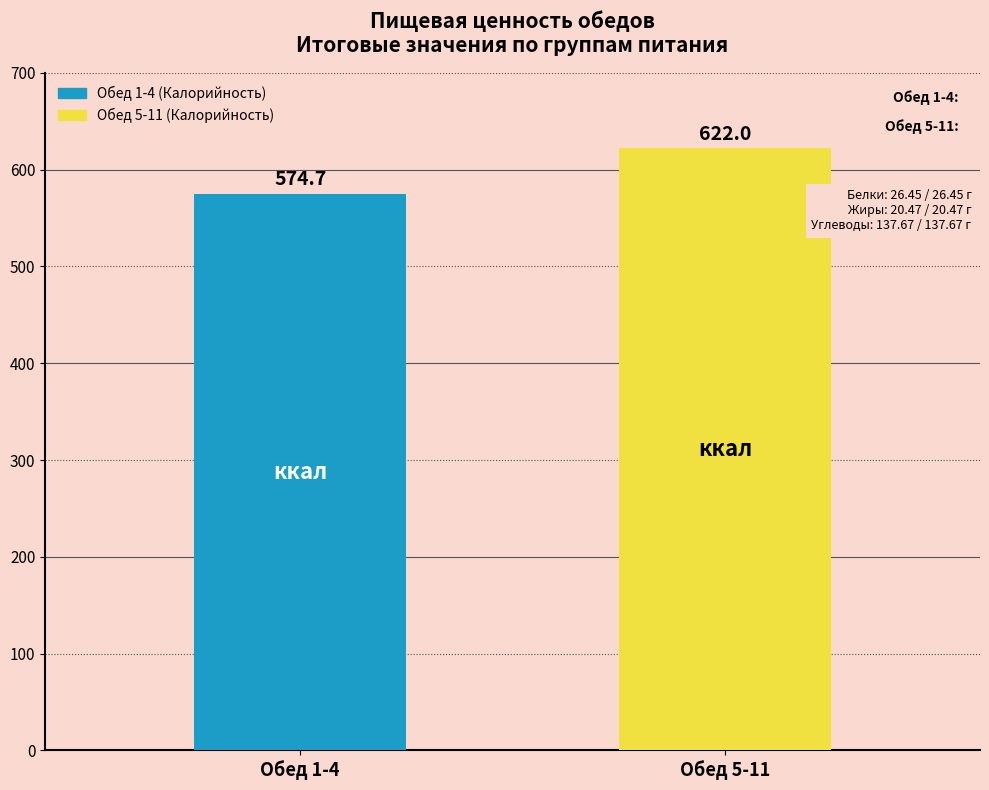

What is the smallest value displayed?

574.7